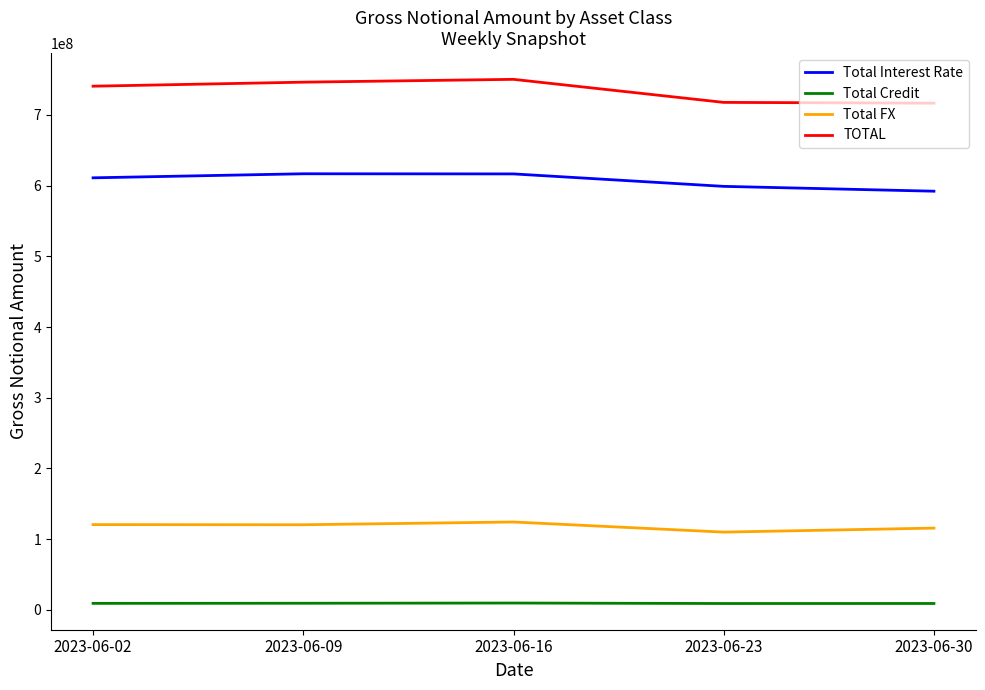

What is the minimum value for Total FX?

109879499